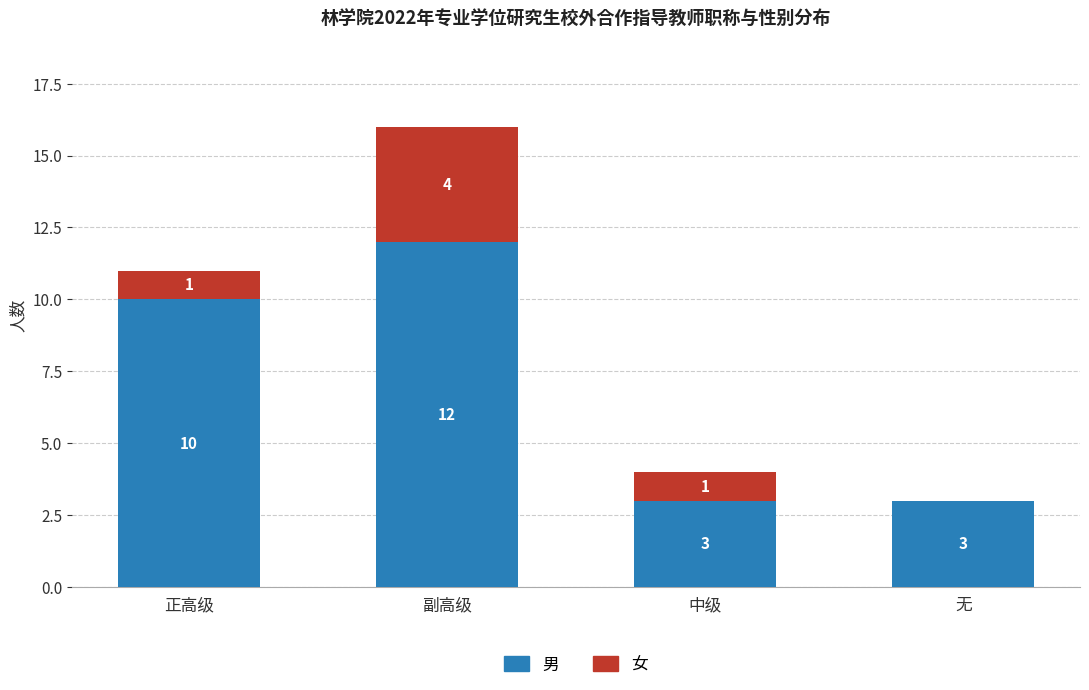

At which category is the sum across all series the highest?

副高级